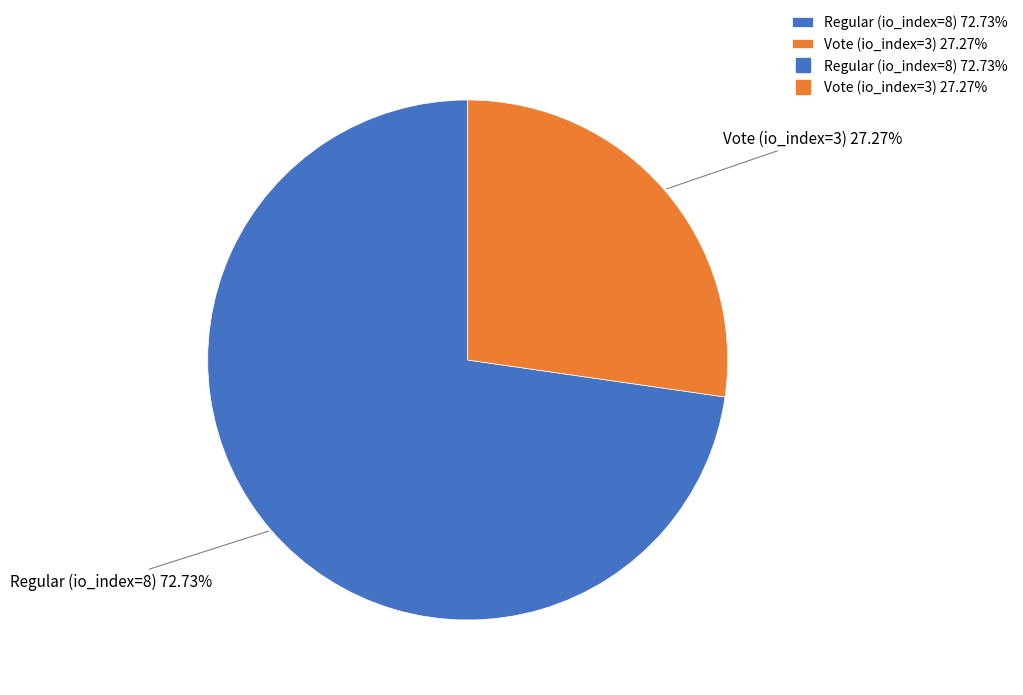

Is the sum of Vote (io_index=3) and Regular (io_index=8) greater than half?

Yes